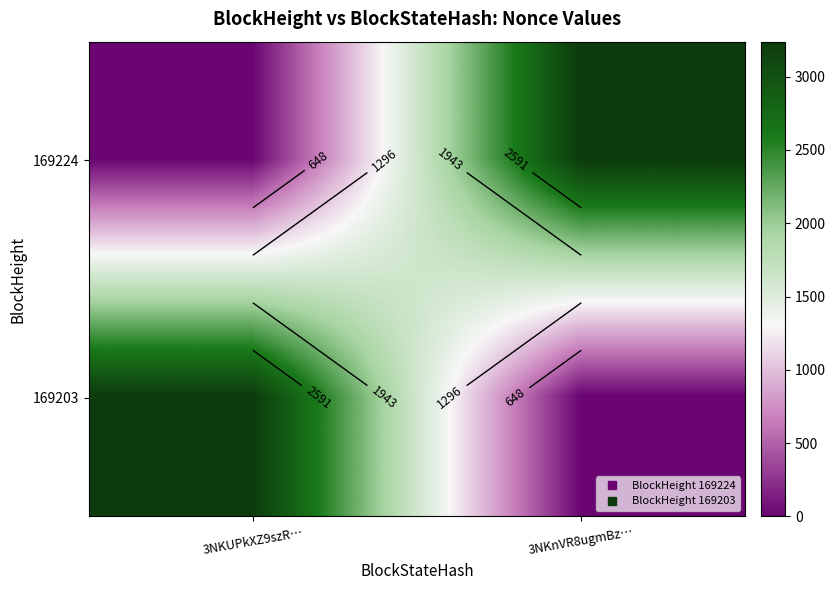

Which category has the highest value in the 169203 series?

3NKUPkXZ9szR…